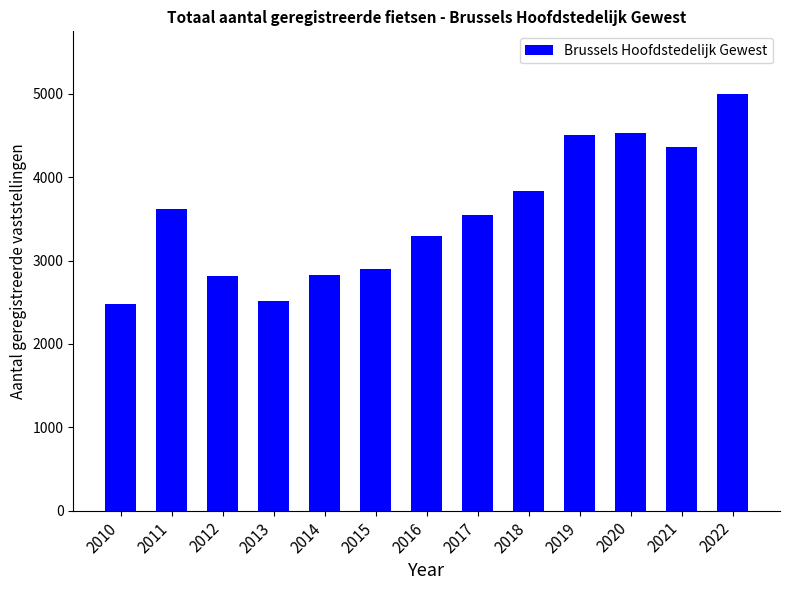

What is the maximum value shown in the chart?

5001